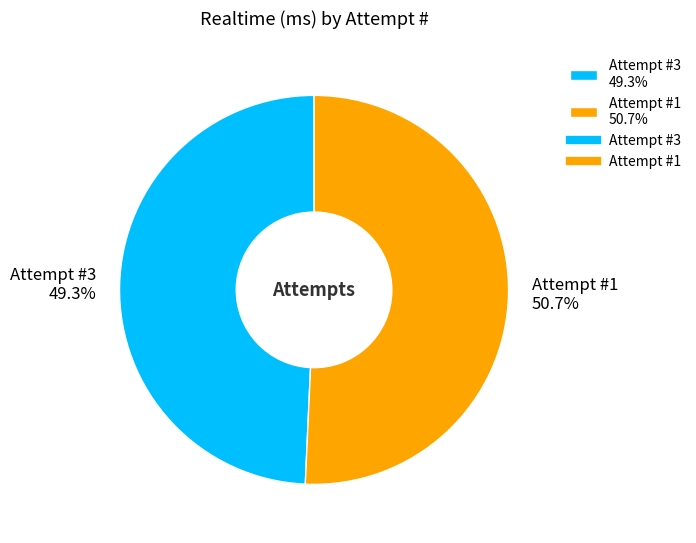

What is the largest slice in the pie chart?

Attempt #1 50.7%